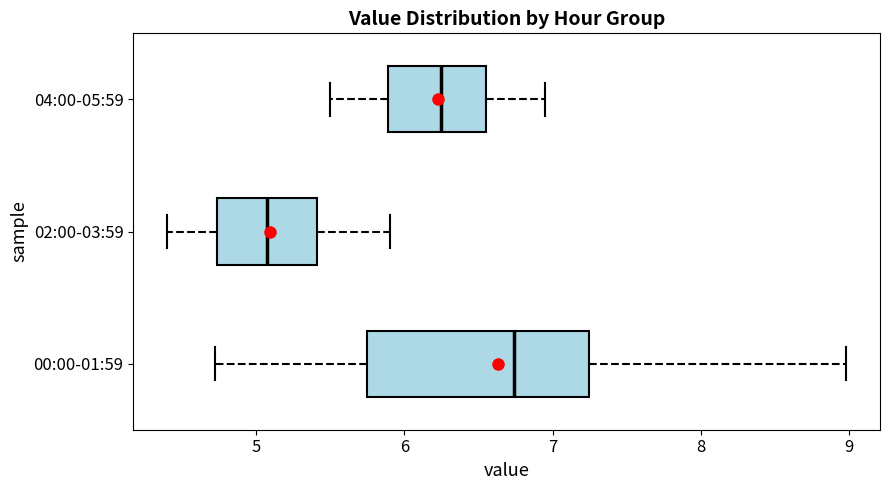

Reading bottom to top, read every box against the x-axis: the position of its median line, the range the box covers, and the ends of its whiskers. The values are not printed on the chart, so give them approximately, as read against the axis.

00:00-01:59: median 6.7, box 5.8 to 7.2, whiskers 4.7 to 9.0
02:00-03:59: median 5.1, box 4.7 to 5.4, whiskers 4.4 to 5.9
04:00-05:59: median 6.3, box 5.9 to 6.6, whiskers 5.5 to 7.0